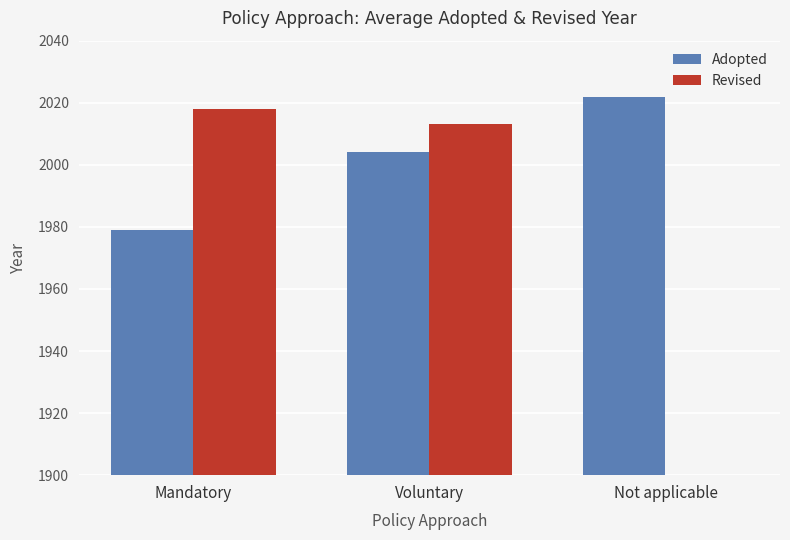

What are all the series names shown in the legend?

Adopted, Revised